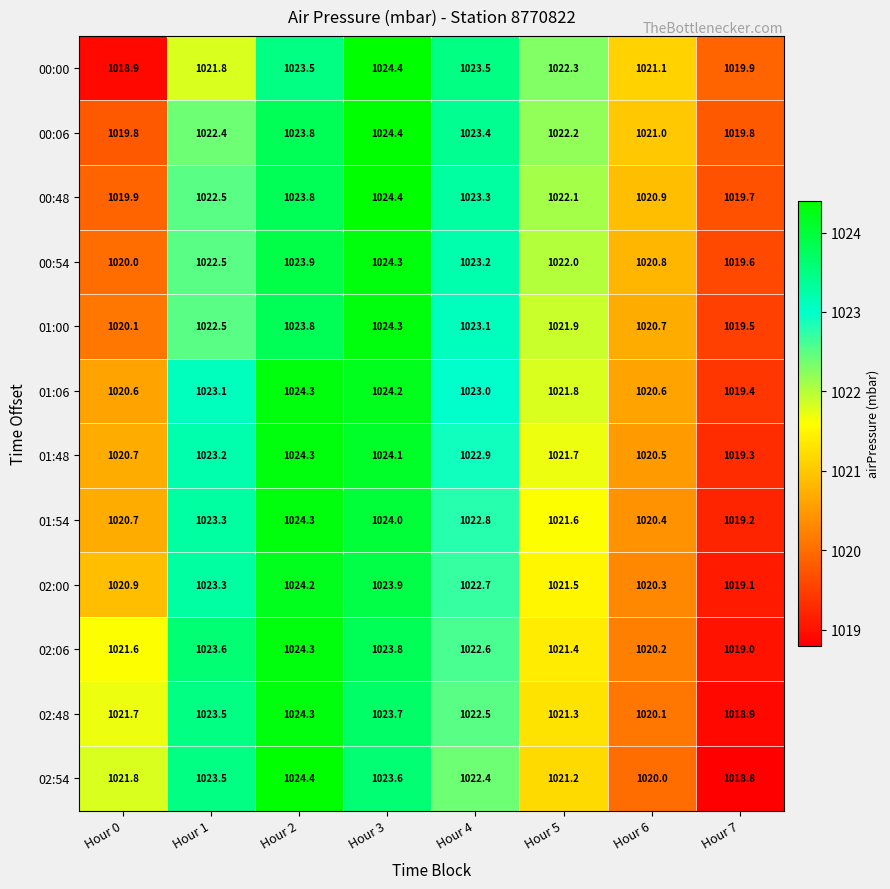

What is the maximum value shown in the chart?

1024.4